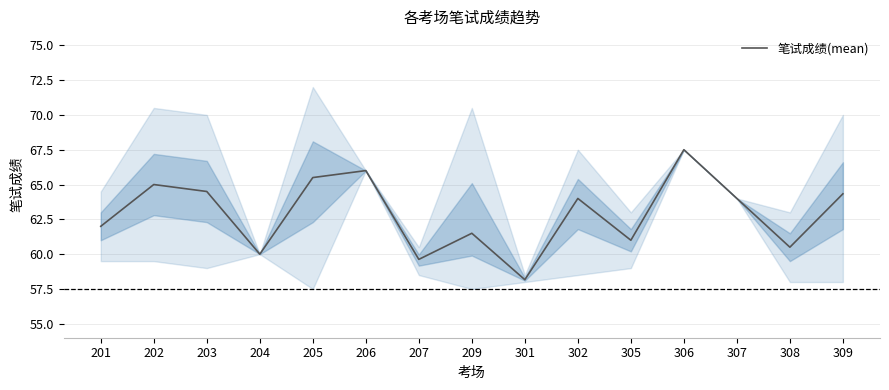

Where is the first local maximum?

202